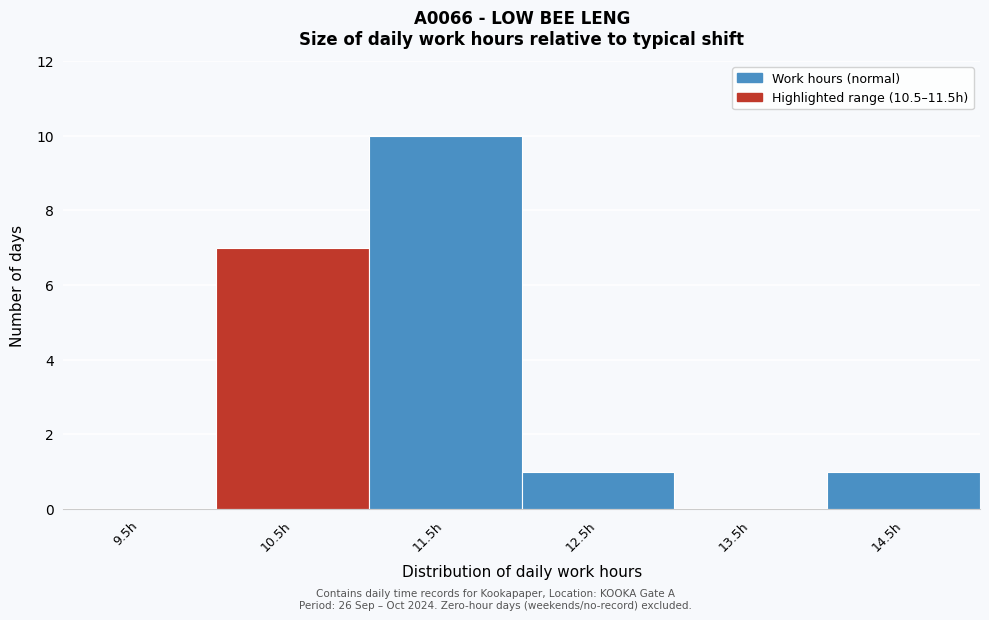

Reading left to right, extract all data points from this chart.

9.5h=0	10.5h=7	11.5h=10	12.5h=1	13.5h=0	14.5h=1